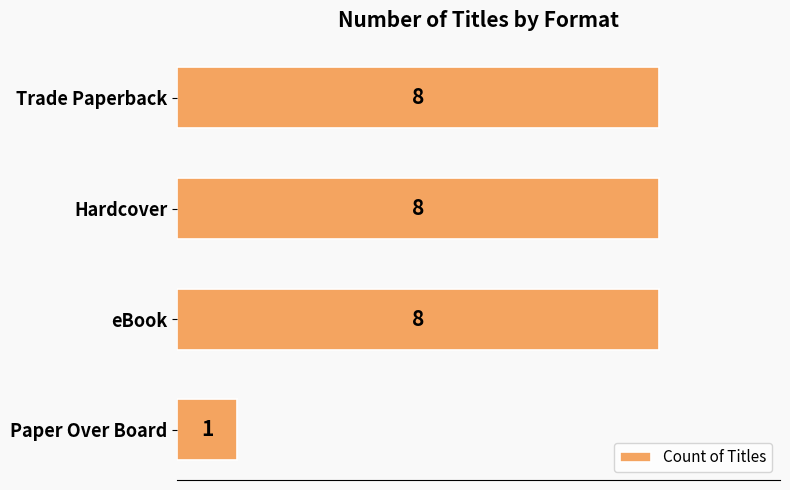

The value at Trade Paperback is 8. True or false?

True